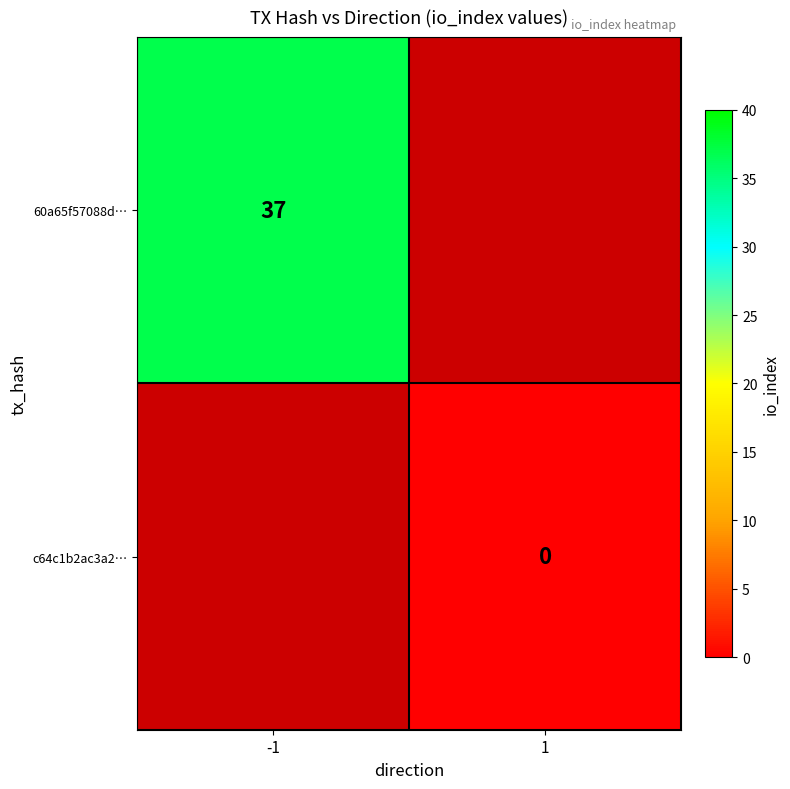

Is the value of c64c1b2ac3a2… at 1 greater than the value of 60a65f57088d… at -1?

No